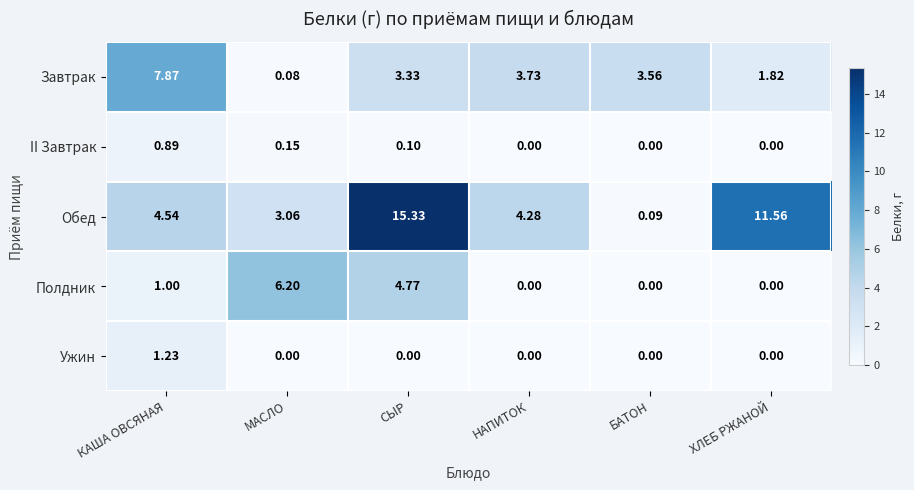

Rank the series by their maximum value, from highest to lowest.

Обед, Завтрак, Полдник, Ужин, II Завтрак